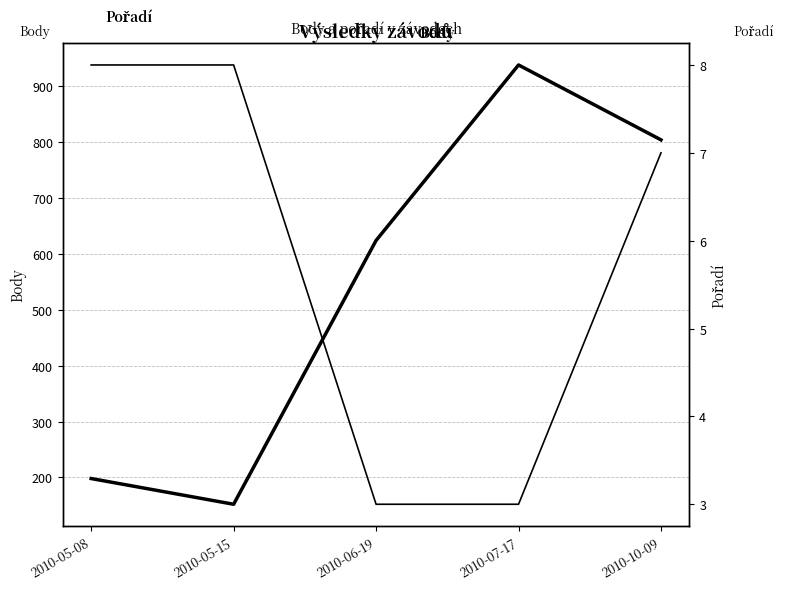

True or false: Body and Pořadí intersect in this chart.

False